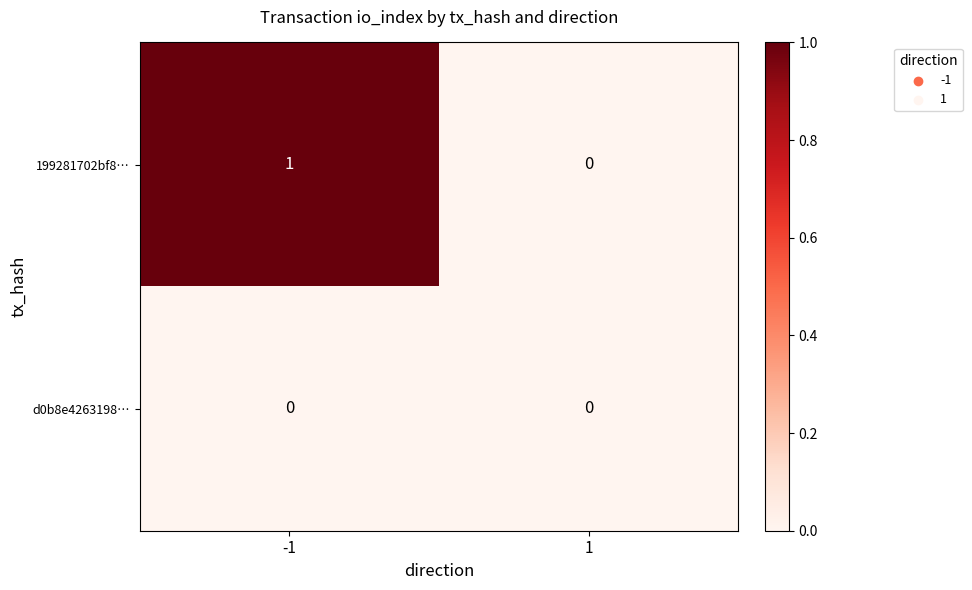

Rank the series at -1 from lowest to highest value.

d0b8e4263198…, 199281702bf8…